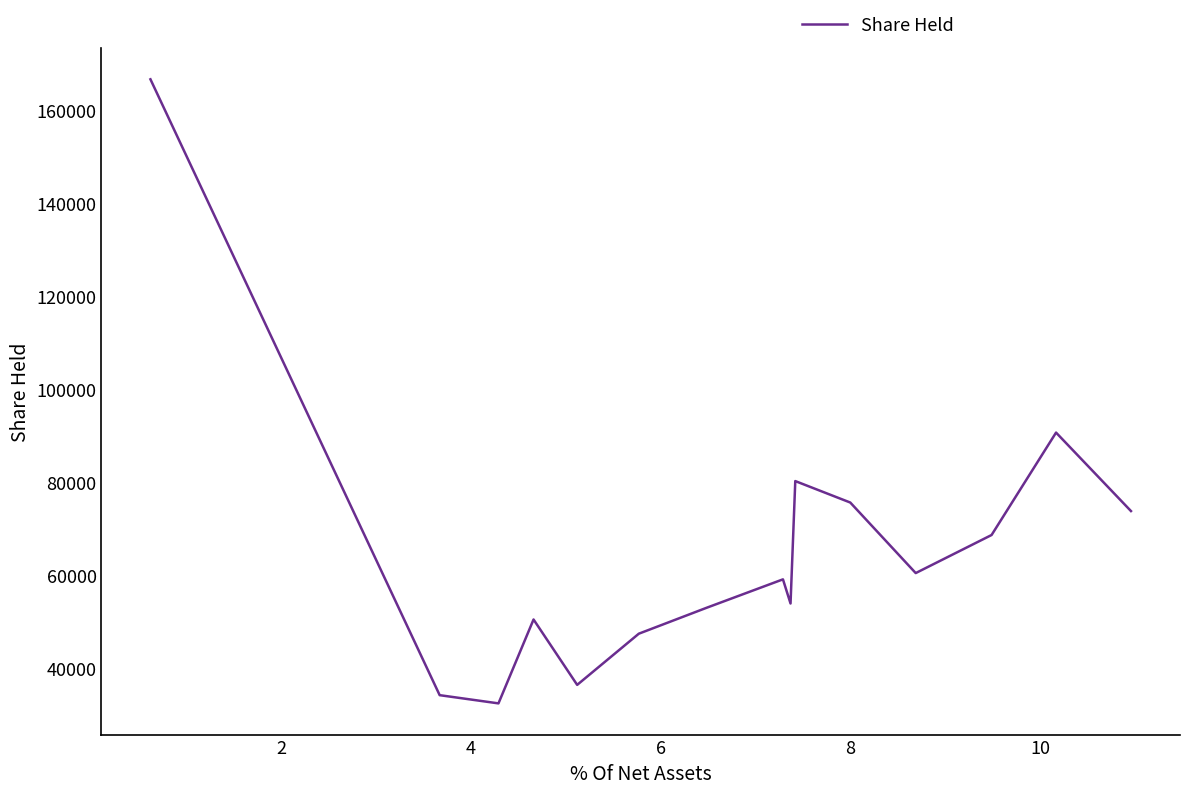

How many series are shown in this chart?

1